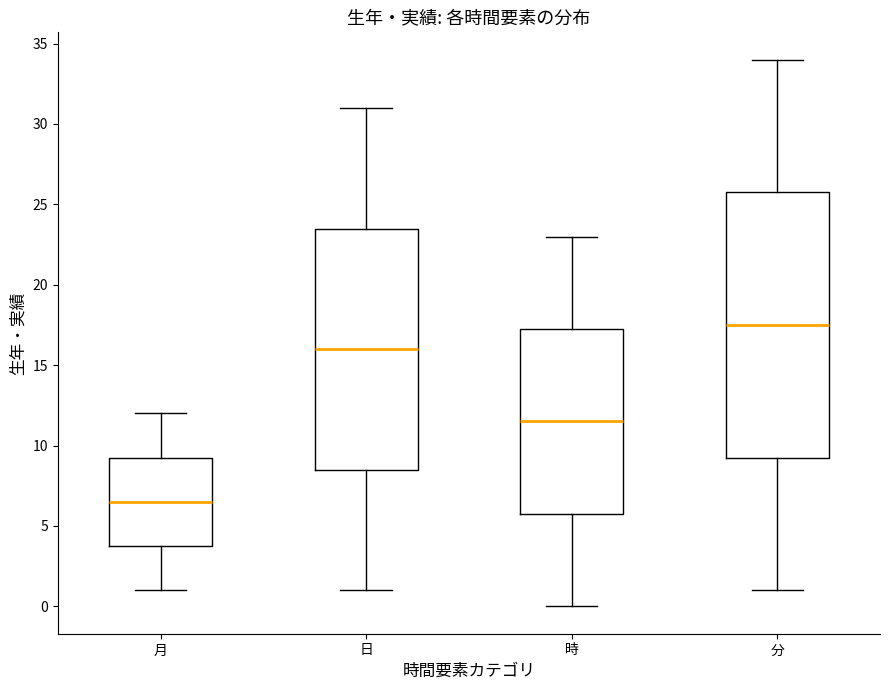

Where does the lower whisker of the box for 分 end on the y-axis? The values are not printed on the chart, so give them approximately, as read against the axis.

1.0